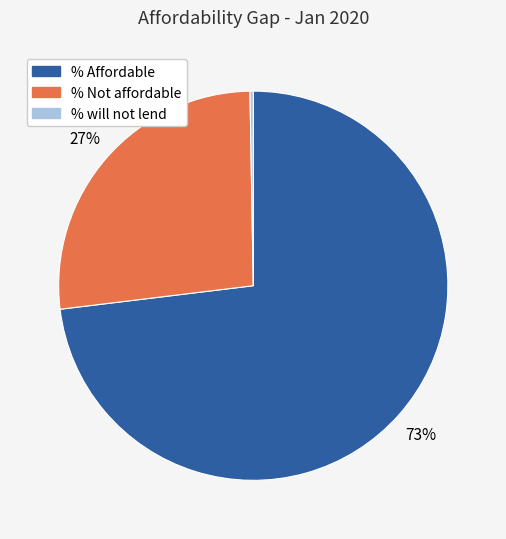

Is there a majority slice in this chart?

Yes